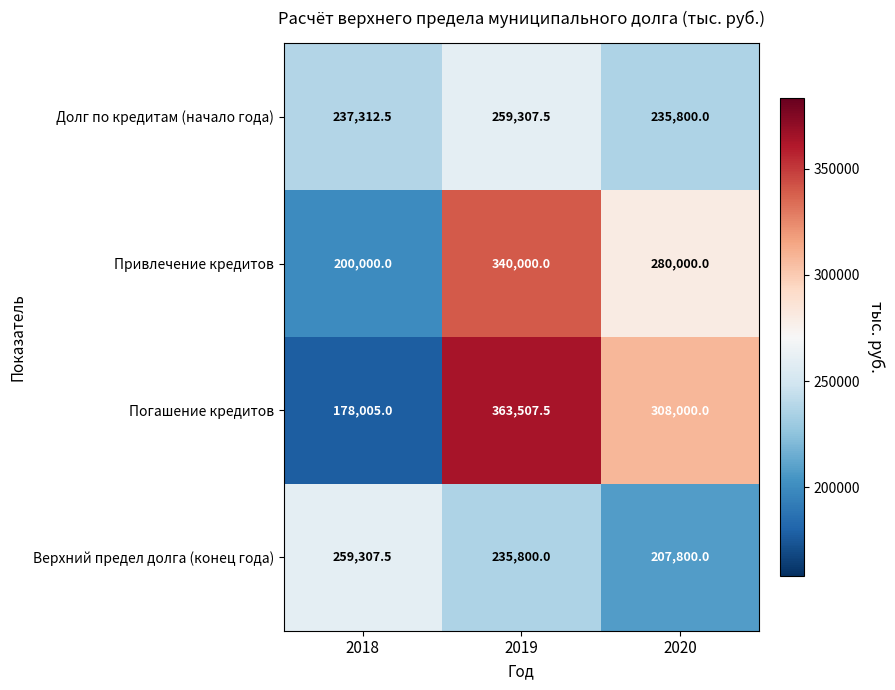

Count the number of categories in the chart.

3